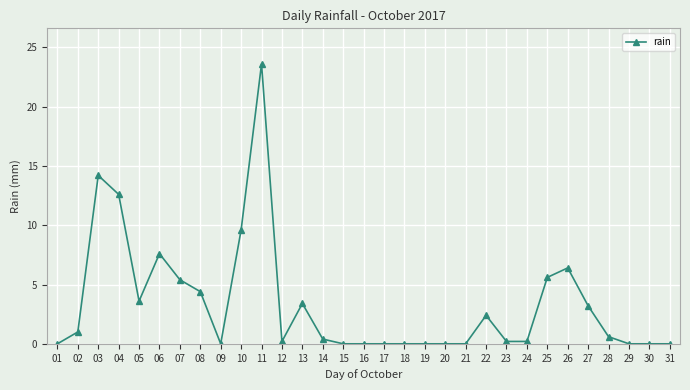

What is the change in value from 08 to 23?

-4.2